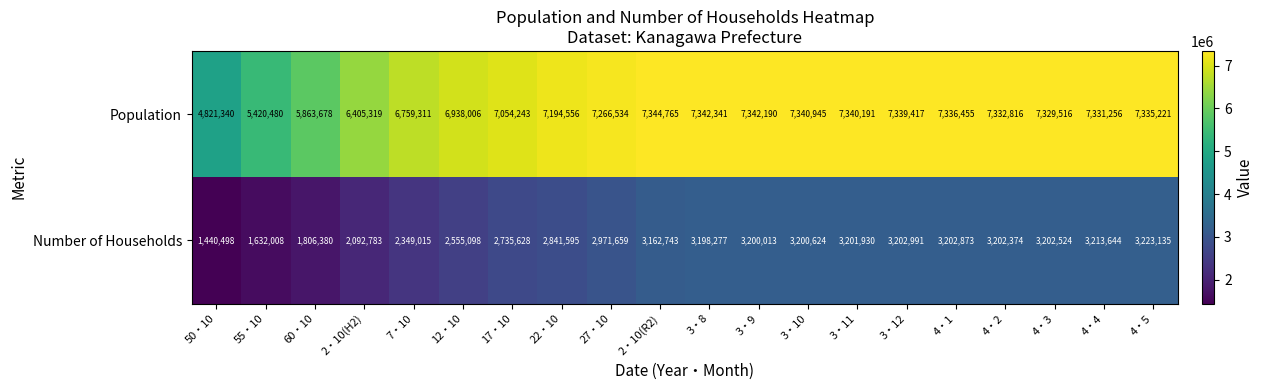

Rank the series by their average value, from lowest to highest.

Number of Households, Population